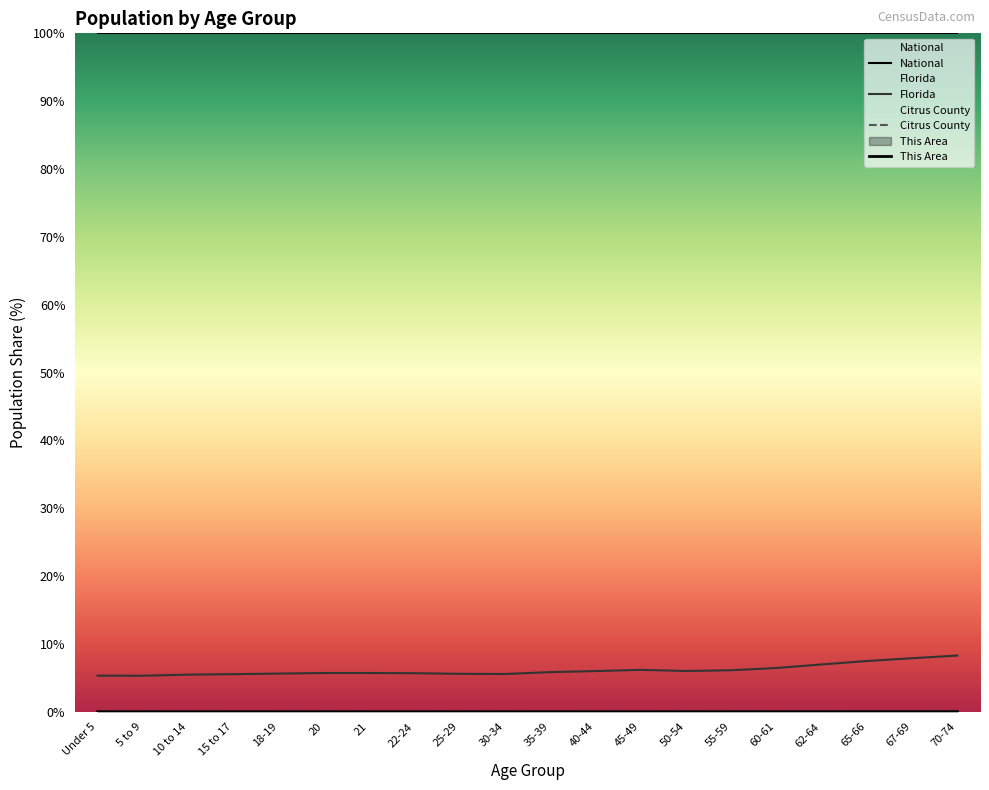

True or false: Citrus County and Florida intersect in this chart.

False